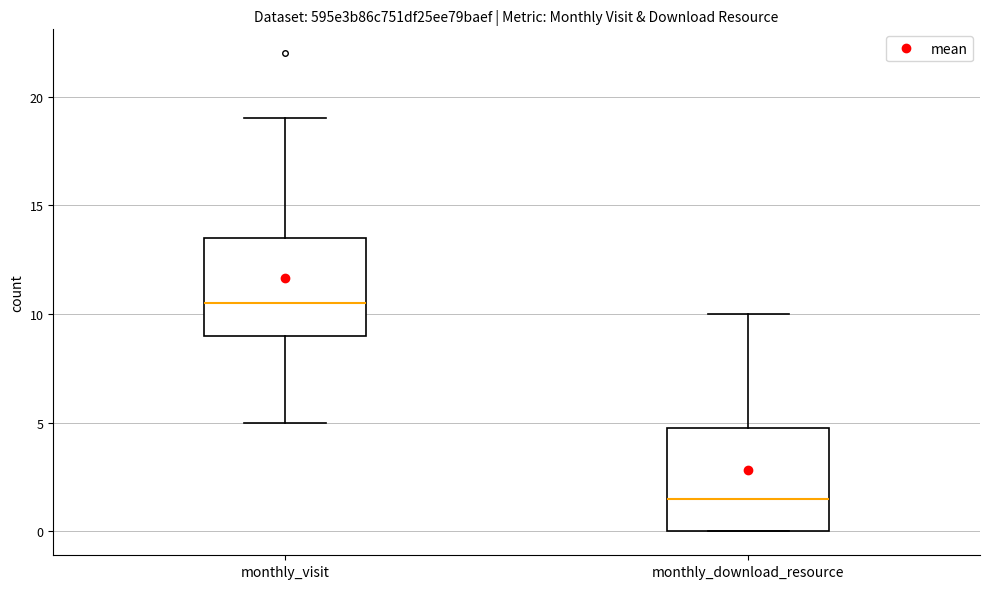

Reading left to right, transcribe this box plot: for each box, give where its median line is, the range the box spans, and where its two whiskers end, as read against the y-axis. The values are not printed on the chart, so give them approximately, as read against the axis.

monthly_visit: median 10.5, box 9.0 to 13.5, whiskers 5.0 to 19.0
monthly_download_resource: median 1.5, box 0.0 to 5.0, whiskers 0.0 to 10.0